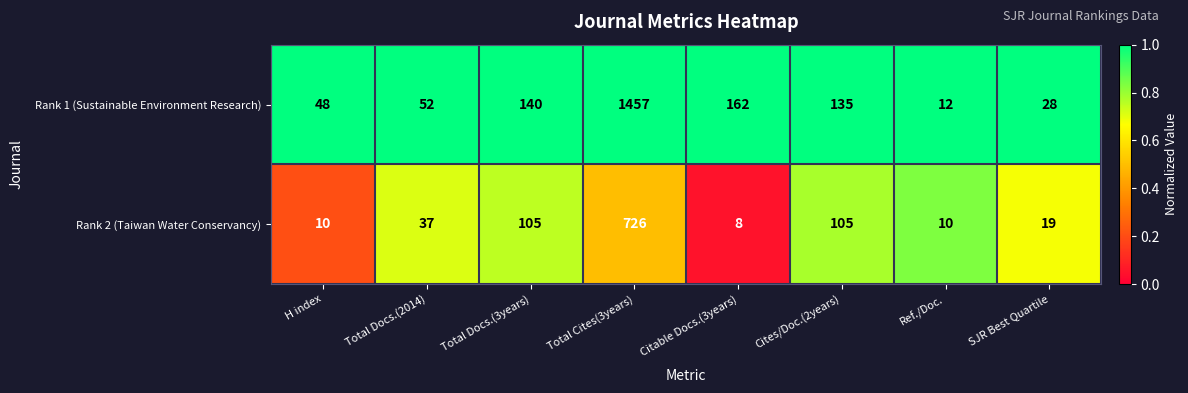

Rank the series by their maximum value, from lowest to highest.

Rank 2 (Taiwan Water Conservancy), Rank 1 (Sustainable Environment Research)